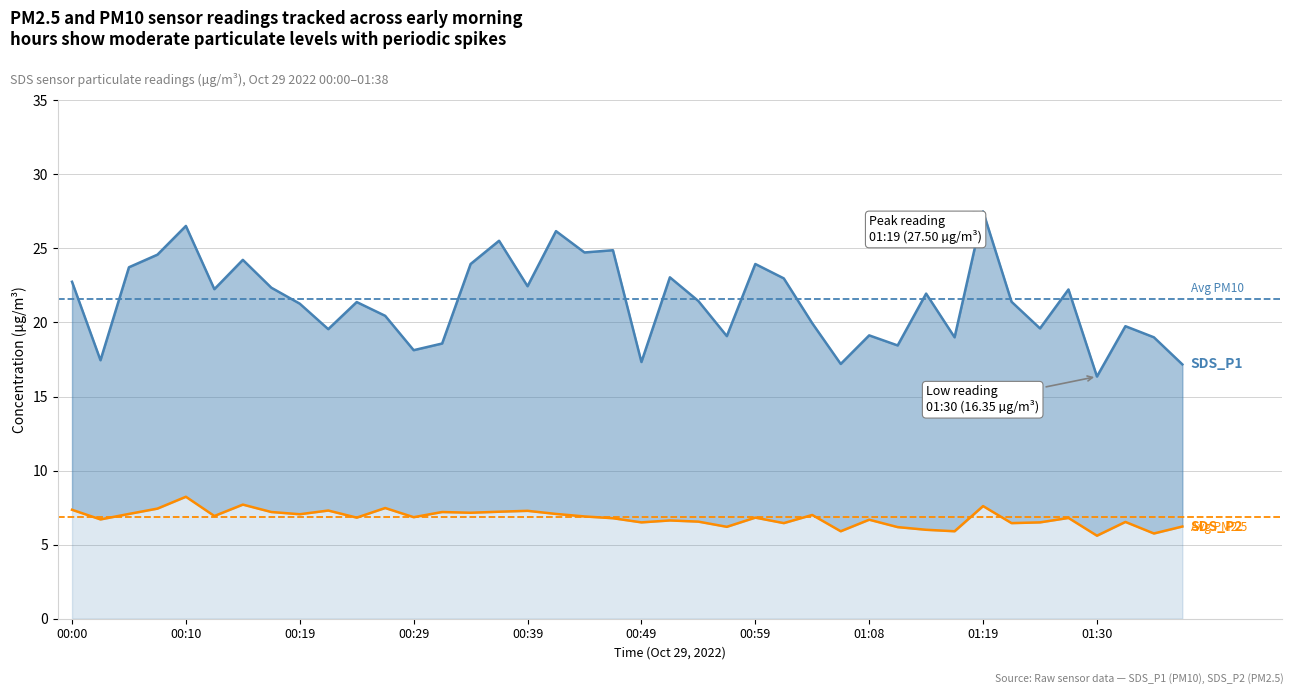

True or false: SDS_P1 and SDS_P2 intersect in this chart.

False